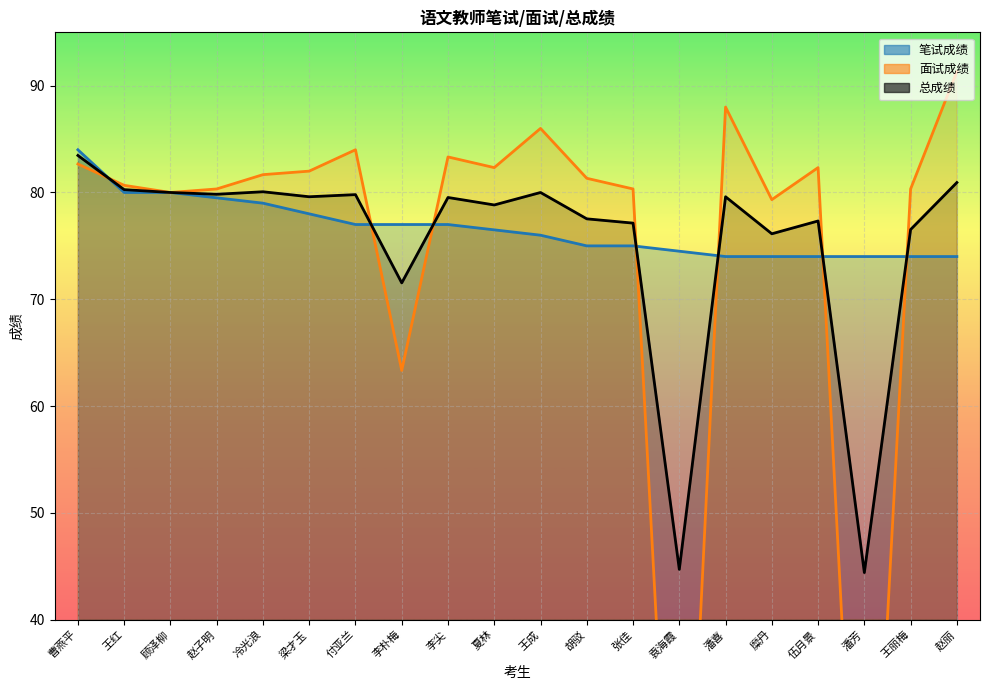

Where do 总成绩 and 面试成绩 first cross each other?

曹燕平 and 王红